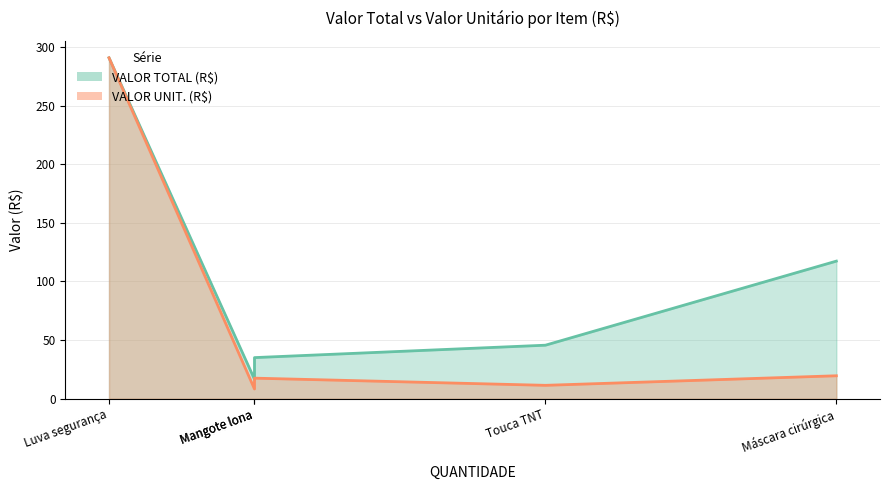

The value of VALOR TOTAL (R$) at Mangote lona is 58.5. True or false?

False